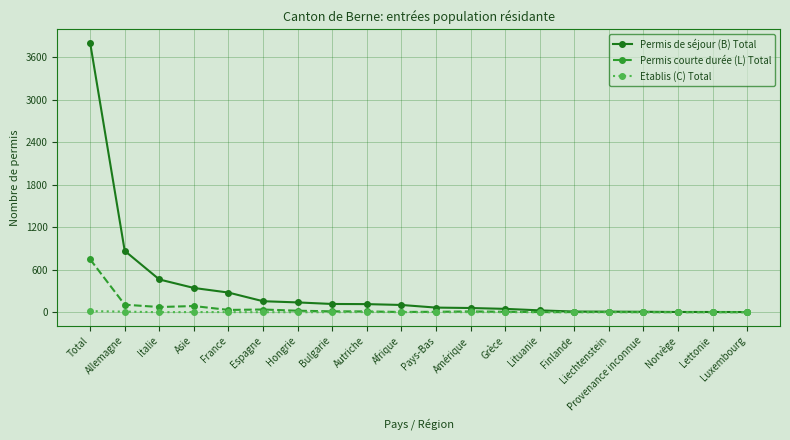

Does the chart have visible grid lines?

Yes